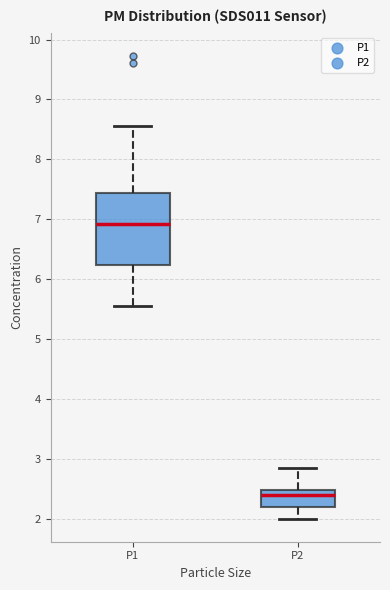

Reading left to right, transcribe this box plot: for each box, give where its median line is, the range the box spans, and where its two whiskers end, as read against the y-axis. The values are not printed on the chart, so give them approximately, as read against the axis.

P1: median 6.9, box 6.2 to 7.4, whiskers 5.6 to 8.6
P2: median 2.4, box 2.2 to 2.5, whiskers 2.0 to 2.9